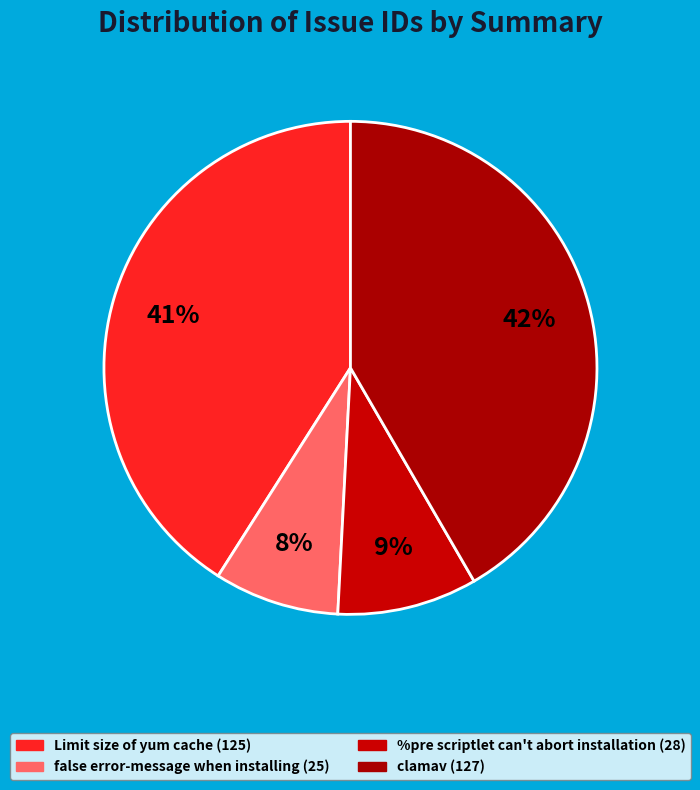

To the nearest percent, what portion does Limit size of yum cache represent?

41%